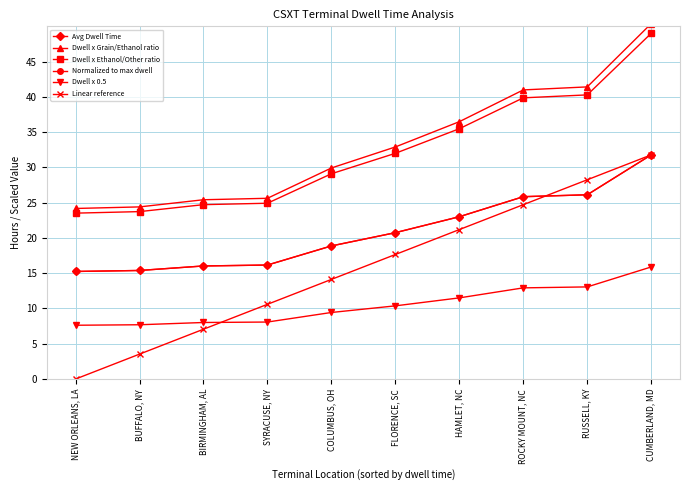

Reading left to right, what are all the values shown in this chart?

Avg Dwell Time: NEW ORLEANS, LA=15.2	BUFFALO, NY=15.4	BIRMINGHAM, AL=16.0	SYRACUSE, NY=16.2	COLUMBUS, OH=18.9	FLORENCE, SC=20.8	HAMLET, NC=23.0	ROCKY MOUNT, NC=25.9	RUSSELL, KY=26.1	CUMBERLAND, MD=31.8
Dwell x Grain/Ethanol ratio: NEW ORLEANS, LA=24.2	BUFFALO, NY=24.4	BIRMINGHAM, AL=25.4	SYRACUSE, NY=25.6	COLUMBUS, OH=29.9	FLORENCE, SC=32.9	HAMLET, NC=36.5	ROCKY MOUNT, NC=41.0	RUSSELL, KY=41.4	CUMBERLAND, MD=50.4
Dwell x Ethanol/Other ratio: NEW ORLEANS, LA=23.5	BUFFALO, NY=23.7	BIRMINGHAM, AL=24.7	SYRACUSE, NY=24.9	COLUMBUS, OH=29.1	FLORENCE, SC=32.0	HAMLET, NC=35.5	ROCKY MOUNT, NC=39.9	RUSSELL, KY=40.3	CUMBERLAND, MD=49.0
Normalized to max dwell: NEW ORLEANS, LA=15.2	BUFFALO, NY=15.4	BIRMINGHAM, AL=16.0	SYRACUSE, NY=16.2	COLUMBUS, OH=18.9	FLORENCE, SC=20.8	HAMLET, NC=23.0	ROCKY MOUNT, NC=25.9	RUSSELL, KY=26.1	CUMBERLAND, MD=31.8
Dwell x 0.5: NEW ORLEANS, LA=7.6	BUFFALO, NY=7.7	BIRMINGHAM, AL=8.0	SYRACUSE, NY=8.1	COLUMBUS, OH=9.4	FLORENCE, SC=10.4	HAMLET, NC=11.5	ROCKY MOUNT, NC=12.9	RUSSELL, KY=13.1	CUMBERLAND, MD=15.9
Linear reference: NEW ORLEANS, LA=0.0	BUFFALO, NY=3.5	BIRMINGHAM, AL=7.1	SYRACUSE, NY=10.6	COLUMBUS, OH=14.1	FLORENCE, SC=17.7	HAMLET, NC=21.2	ROCKY MOUNT, NC=24.7	RUSSELL, KY=28.2	CUMBERLAND, MD=31.8